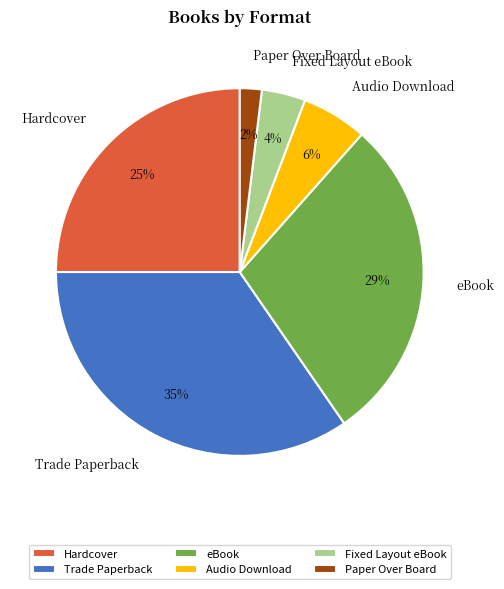

How many slices are in this pie chart?

6